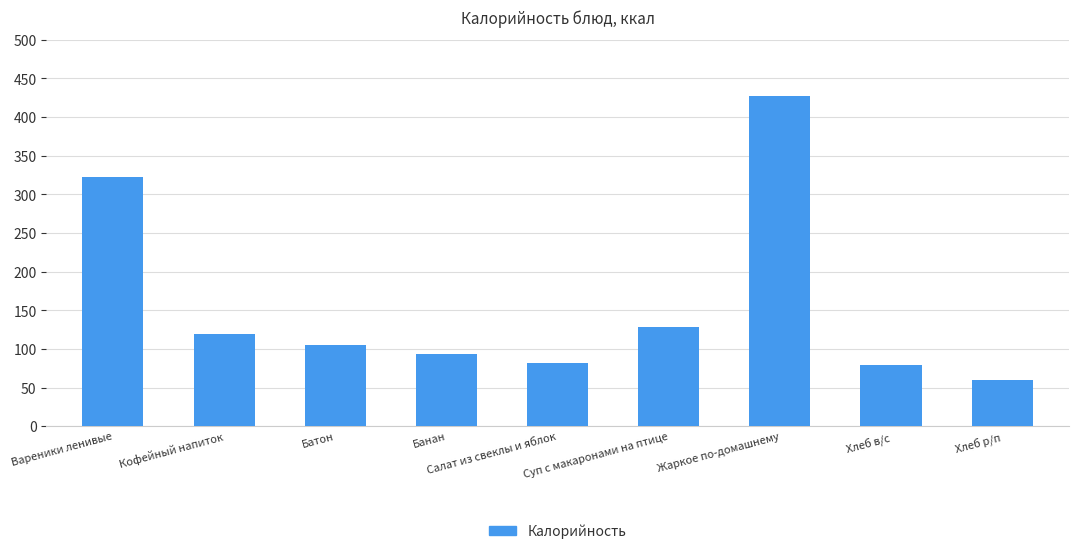

Which has a higher value, Суп с макаронами на птице or Батон?

Суп с макаронами на птице